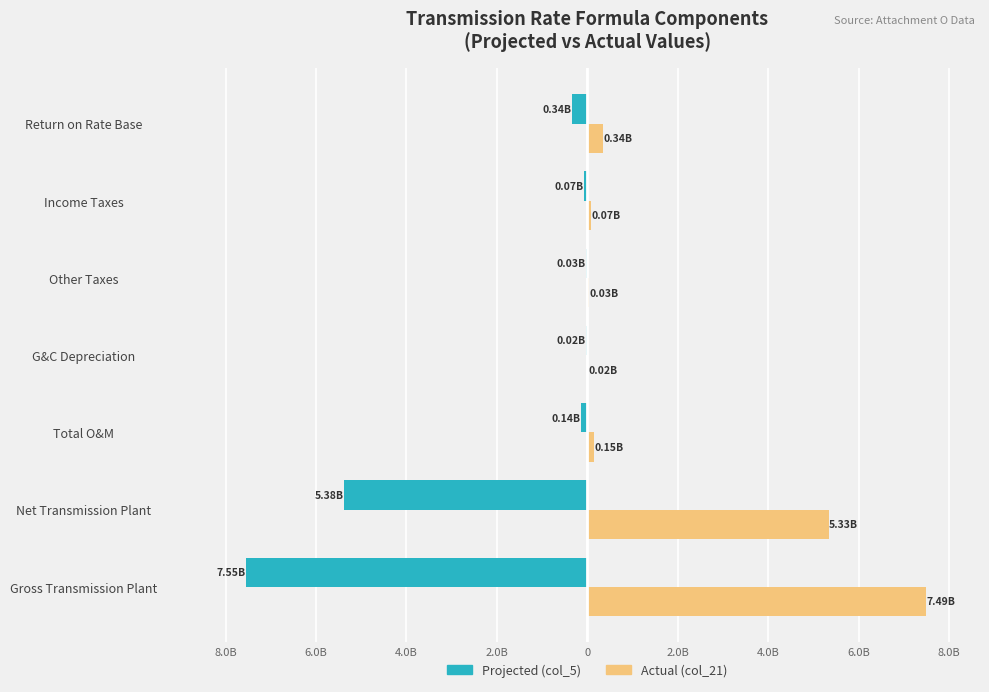

Are the bars grouped side by side (vs. stacked)?

Yes